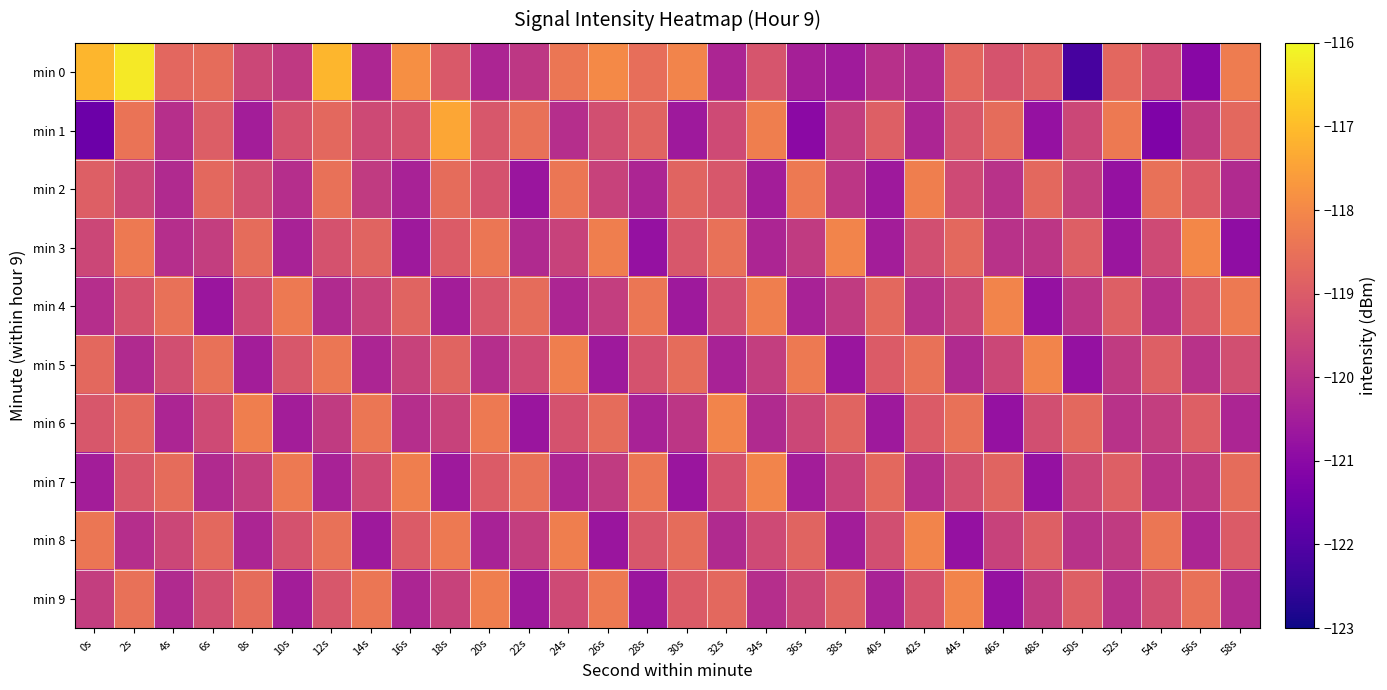

Which series has the widest spread of values?

min 0